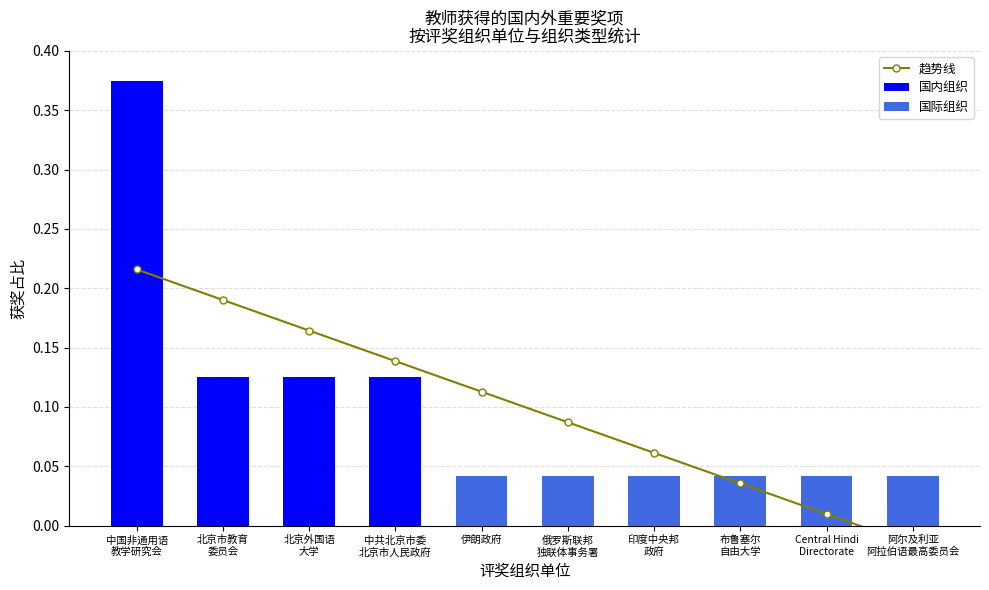

At which category is the sum across all series the highest?

中国非通用语
教学研究会